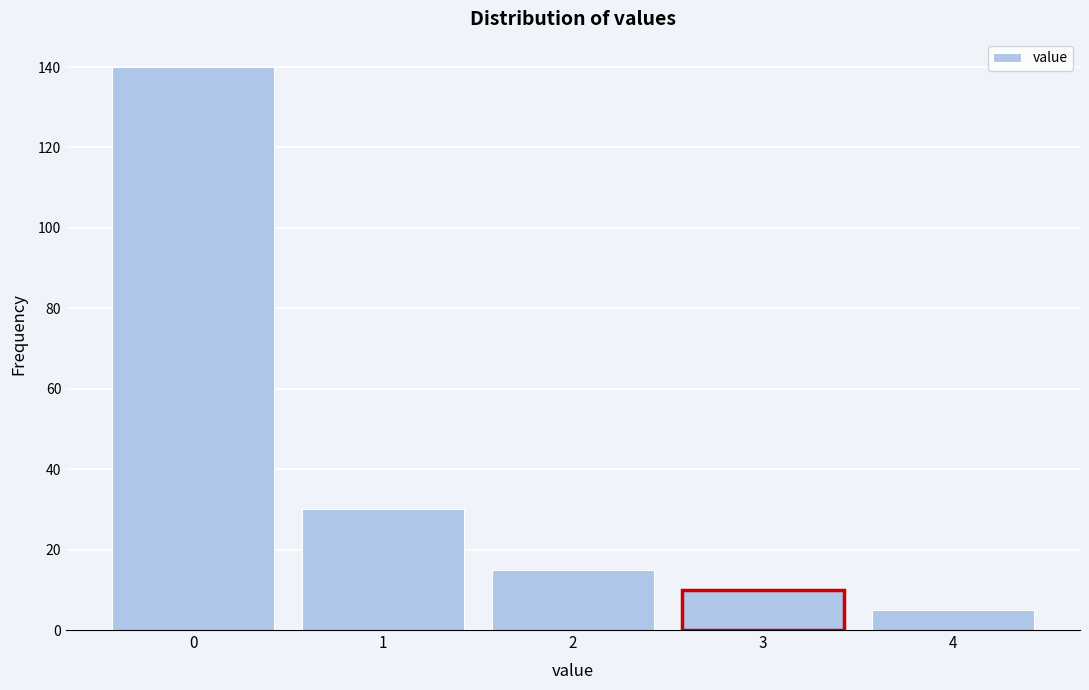

Reading left to right, list all the values displayed in this chart.

0=140	1=30	2=15	3=10	4=5